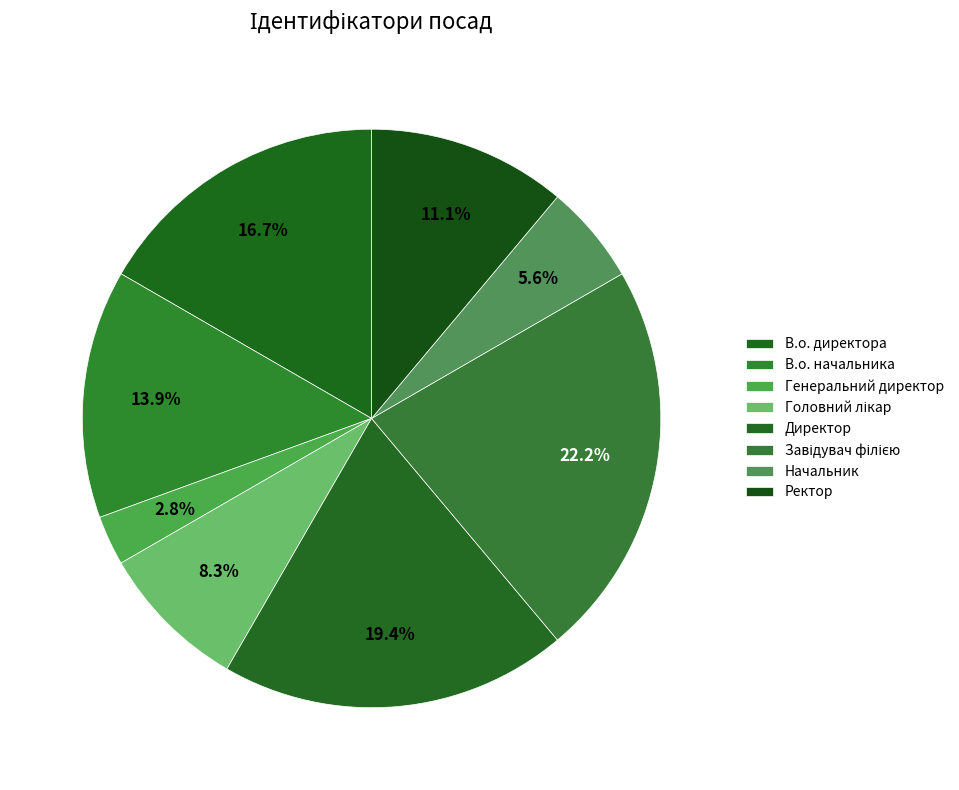

Rank the categories by value from highest to lowest.

Завідувач філією, Директор, В.о. директора, В.о. начальника, Ректор, Головний лікар, Начальник, Генеральний директор